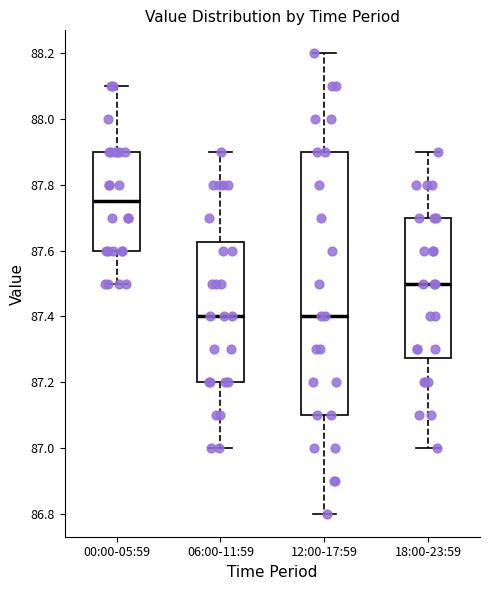

Which box is the tallest, from its lower edge to its upper edge?

12:00-17:59